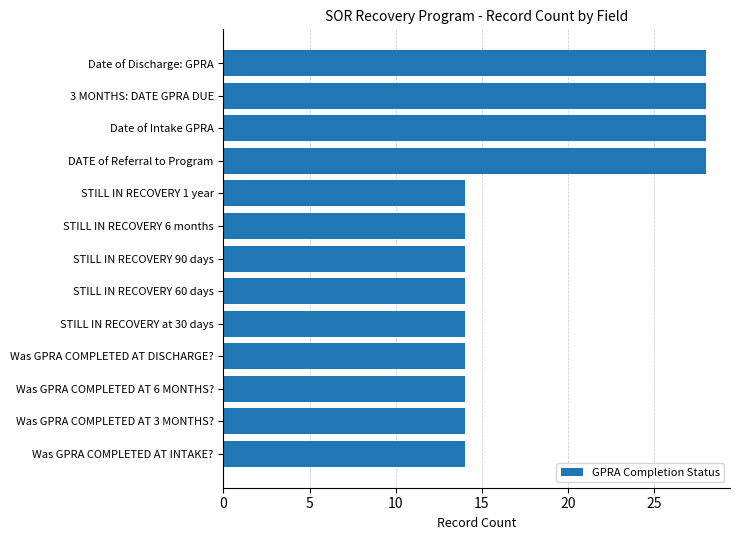

Approximately how many times larger is the value at Date of Discharge: GPRA compared to 3 MONTHS: DATE GPRA DUE?

1.0